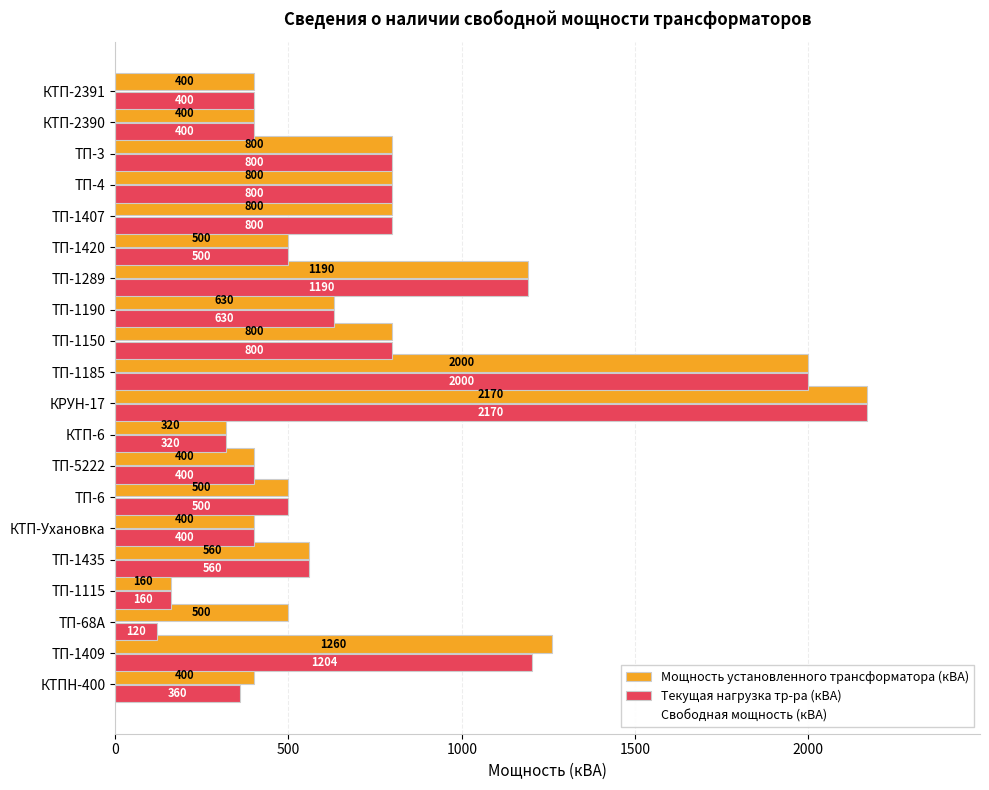

Count the number of categories in the chart.

20